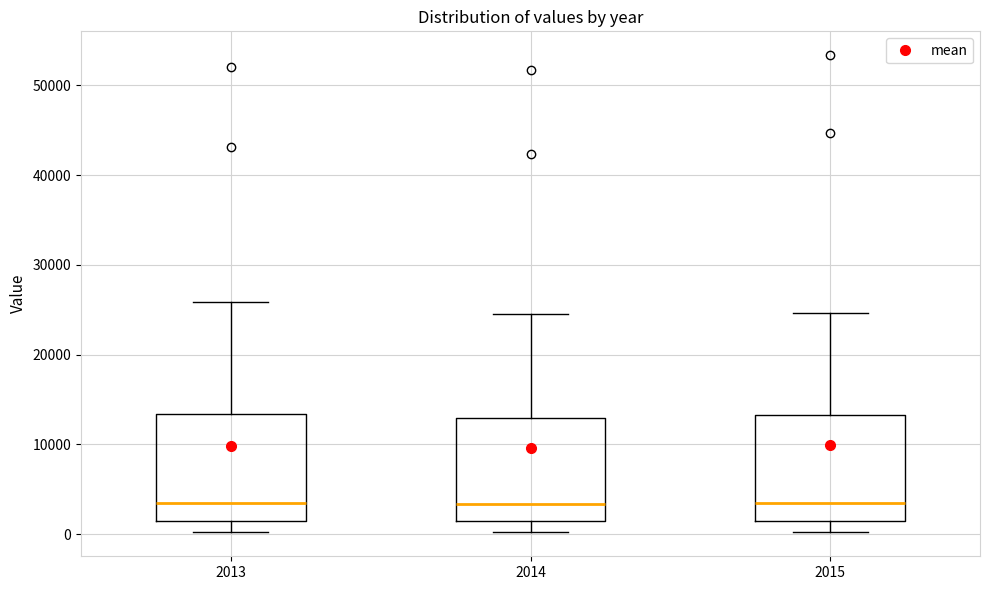

Reading left to right, read every box against the y-axis: the position of its median line, the range the box covers, and the ends of its whiskers. The values are not printed on the chart, so give them approximately, as read against the axis.

2013: median 3000, box 2000 to 13000, whiskers 0 to 26000
2014: median 3000, box 1000 to 13000, whiskers 0 to 25000
2015: median 3000, box 2000 to 13000, whiskers 0 to 25000